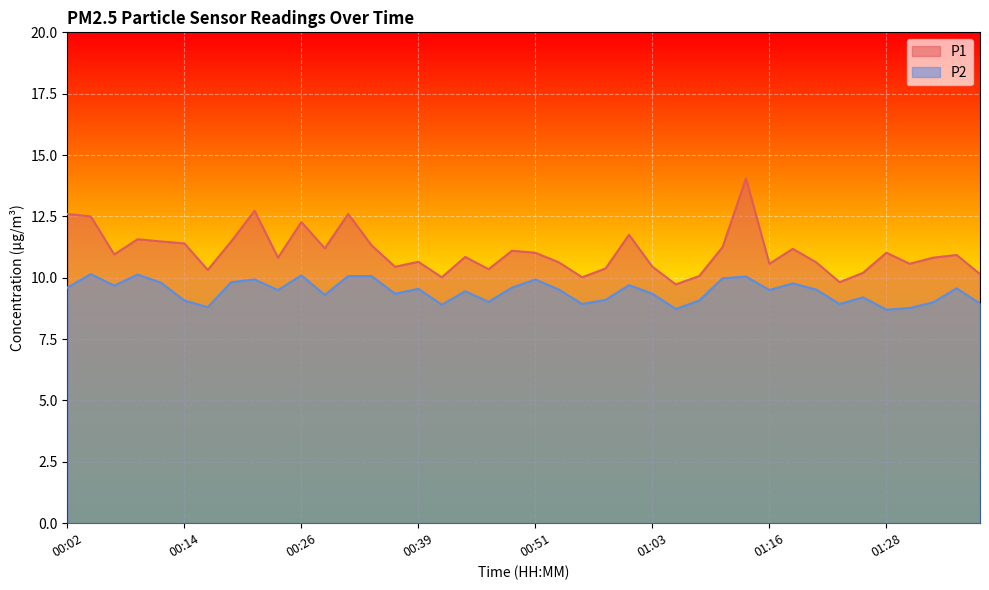

How many values in the P1 series are below 10?

2